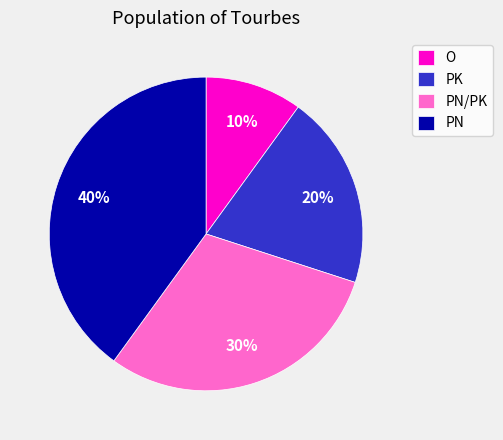

True or false: PN/PK accounts for 38% of the total.

False